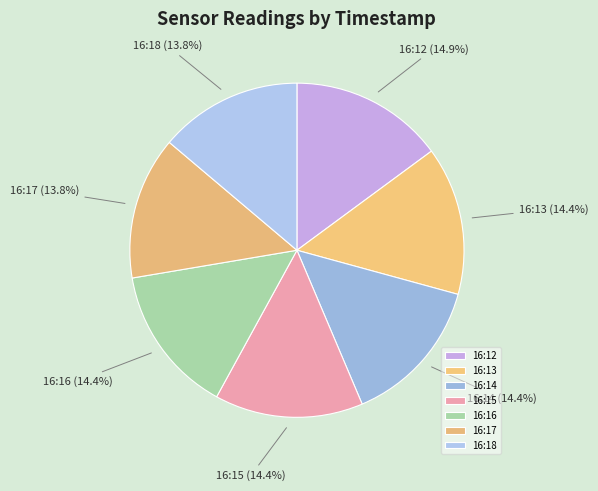

What is the total percentage of 16:13 and 16:17?

28.2%